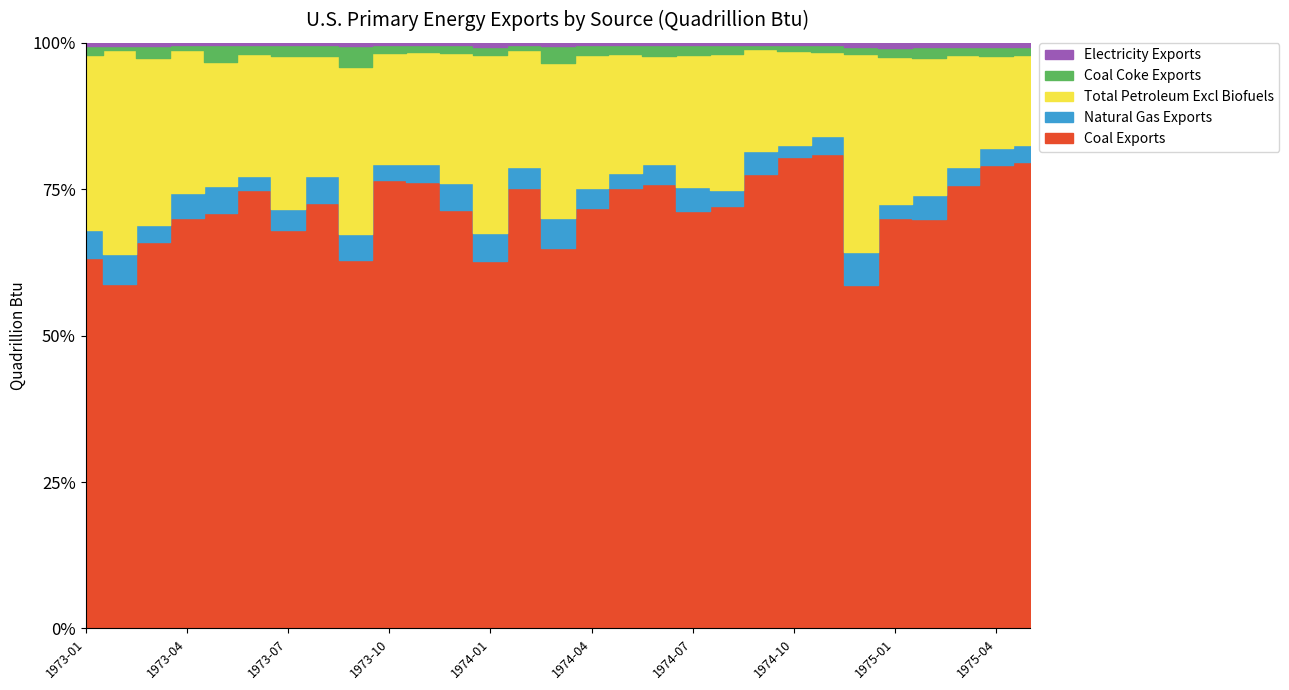

List the series in order of their peak value, highest first.

Coal Exports, Total Petroleum Excl Biofuels, Natural Gas Exports, Coal Coke Exports, Electricity Exports